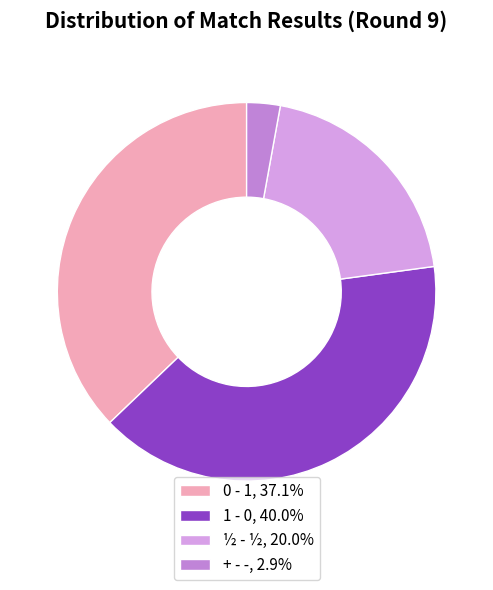

The 0 - 1 slice represents 29% of the pie. True or false?

False